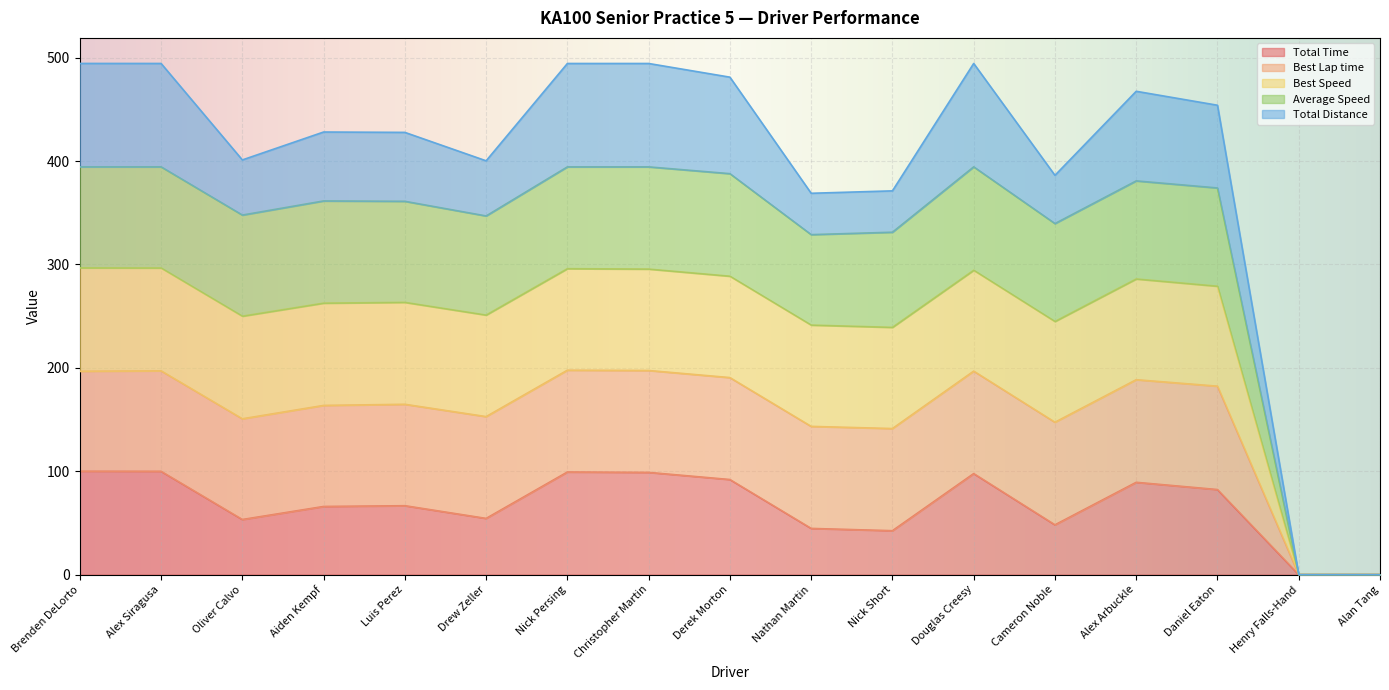

What is the highest value of the Total Time series?

100.0